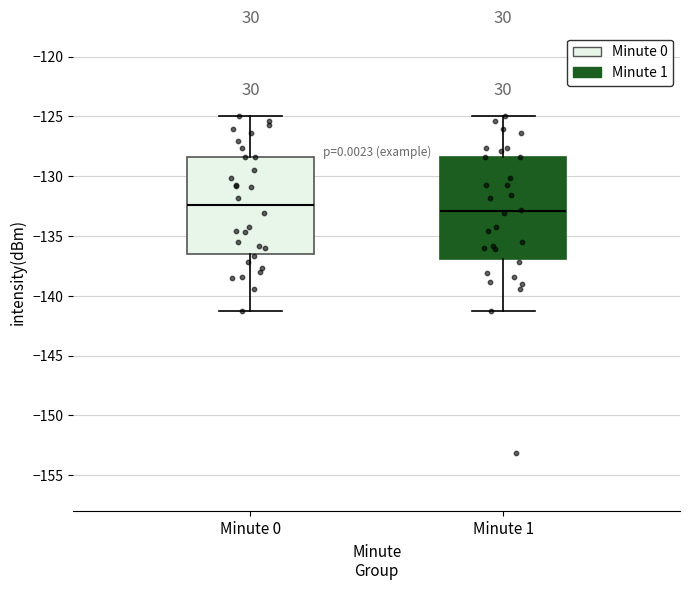

Reading left to right, read every box against the y-axis: the position of its median line, the range the box covers, and the ends of its whiskers. The values are not printed on the chart, so give them approximately, as read against the axis.

Minute 0: median -132.5, box -136.5 to -128.5, whiskers -141.0 to -125.0
Minute 1: median -133.0, box -137.0 to -128.5, whiskers -141.0 to -125.0